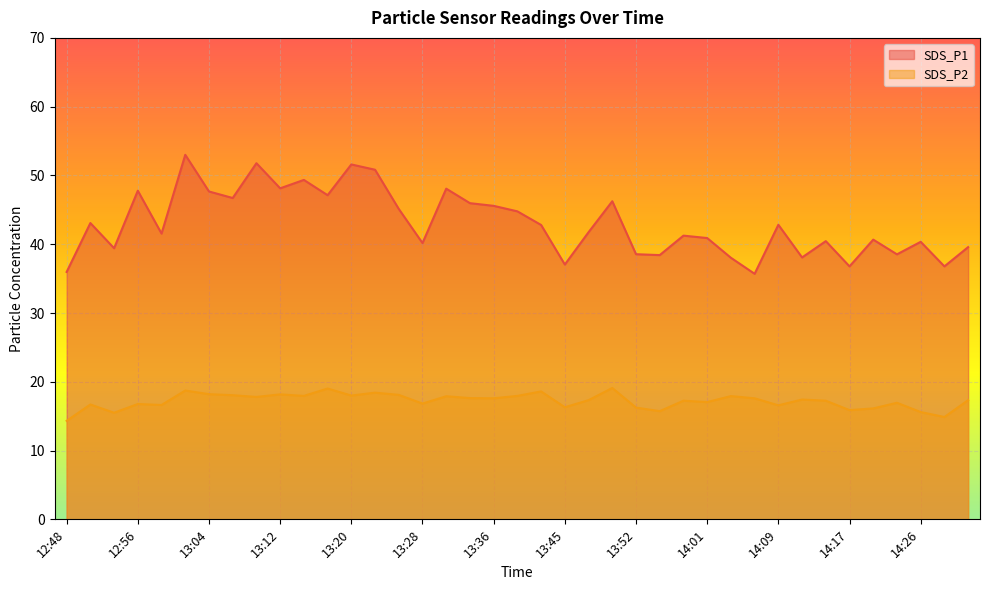

What position from the left is 13:04?

7